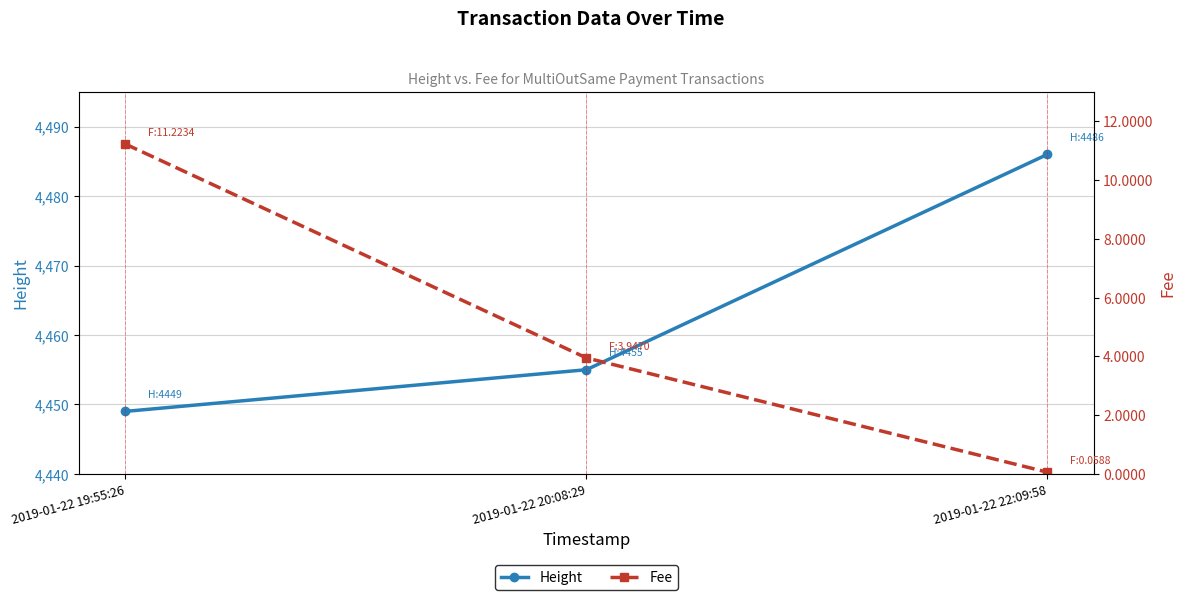

At which label does Fee first exceed 3?

2019-01-22 19:55:26